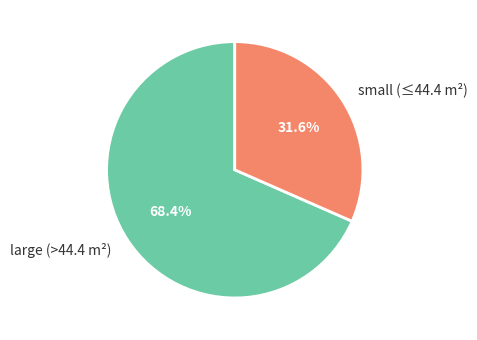

Rank the categories by value from highest to lowest.

large (>44.4 m²), small (≤44.4 m²)